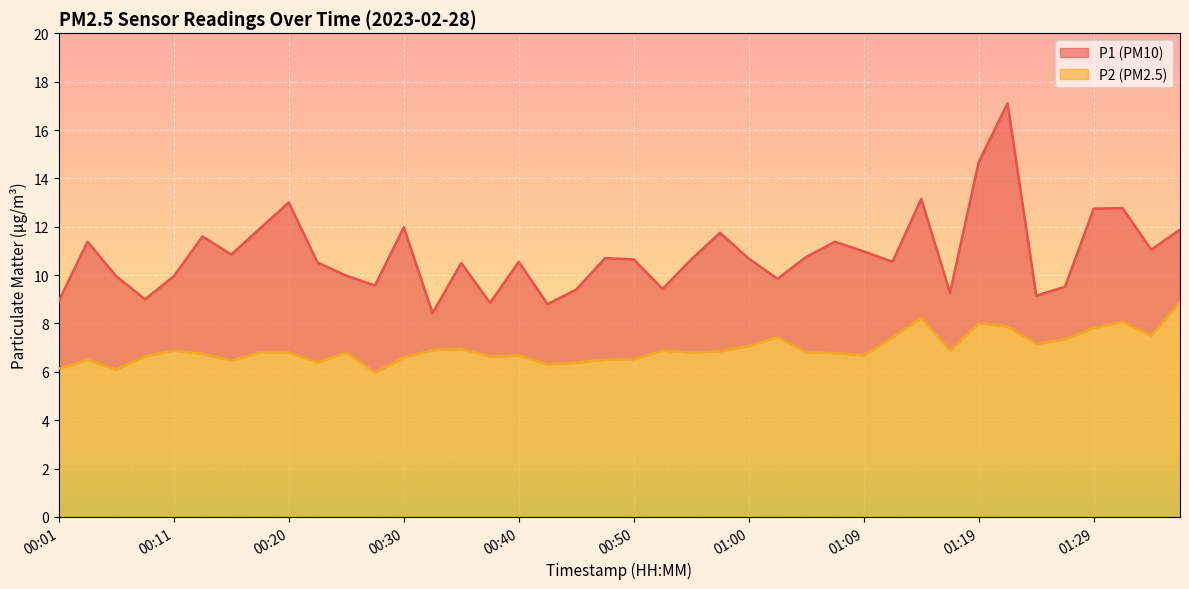

What position from the right is 00:38?

25